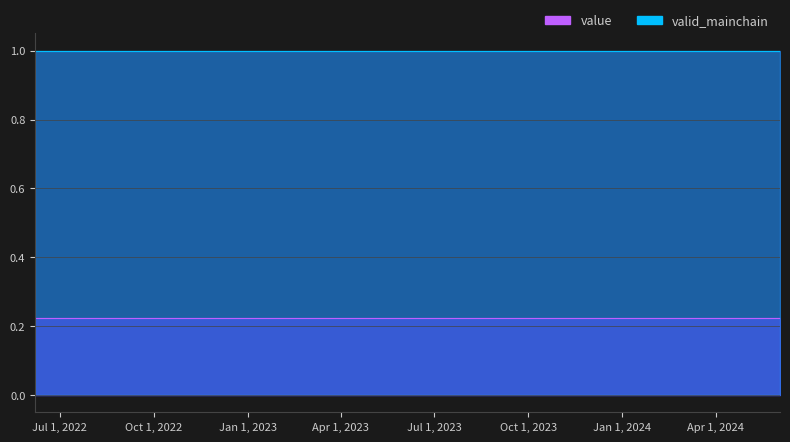

True or false: valid_mainchain has a value of 1.5 at 12.

False